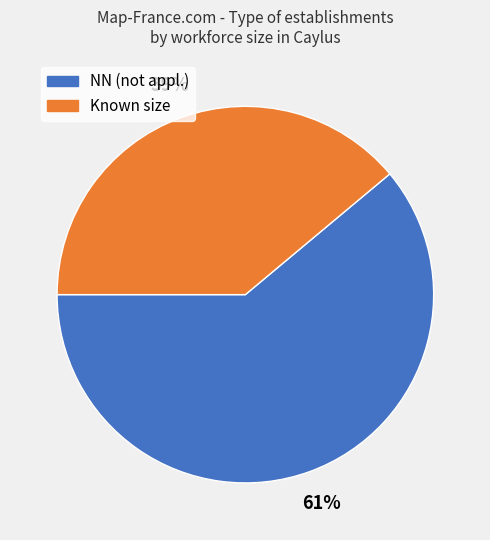

Is there a majority slice in this chart?

Yes